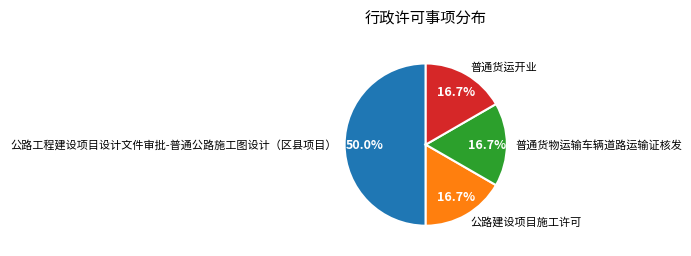

Is 公路建设项目施工许可 the majority of the pie?

No